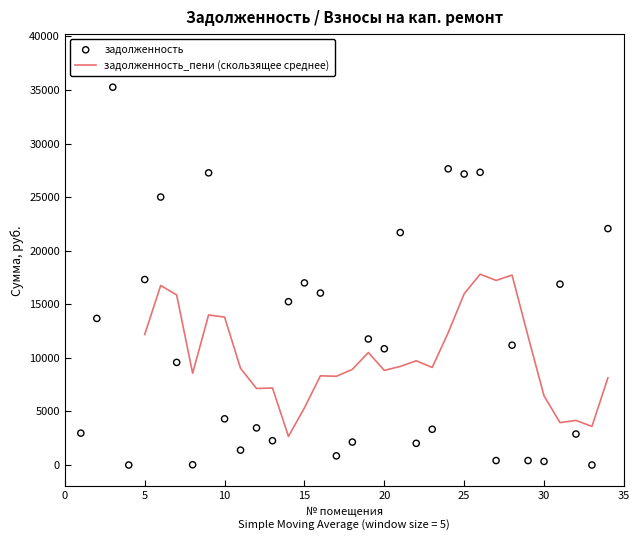

Which has a higher value, 20 or 21?

21